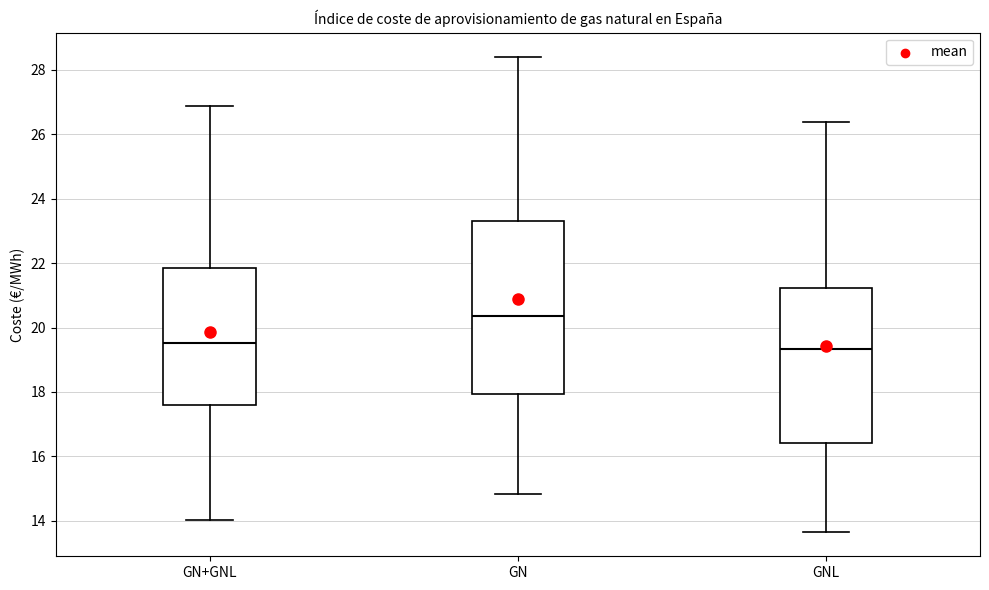

Reading left to right, read every box against the y-axis: the position of its median line, the range the box covers, and the ends of its whiskers. The values are not printed on the chart, so give them approximately, as read against the axis.

GN+GNL: median 19.6, box 17.6 to 21.8, whiskers 14.0 to 26.8
GN: median 20.4, box 18.0 to 23.4, whiskers 14.8 to 28.4
GNL: median 19.4, box 16.4 to 21.2, whiskers 13.6 to 26.4